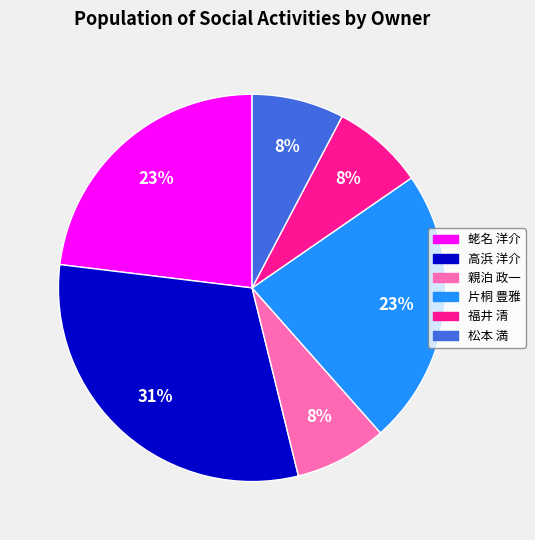

Count the number of slices in the pie.

6